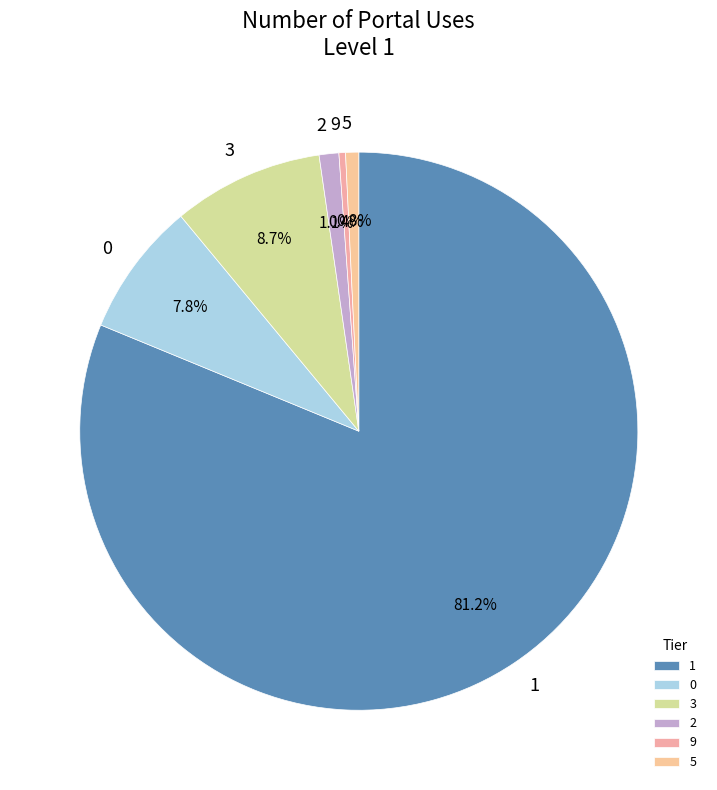

How many slices are in this pie chart?

6